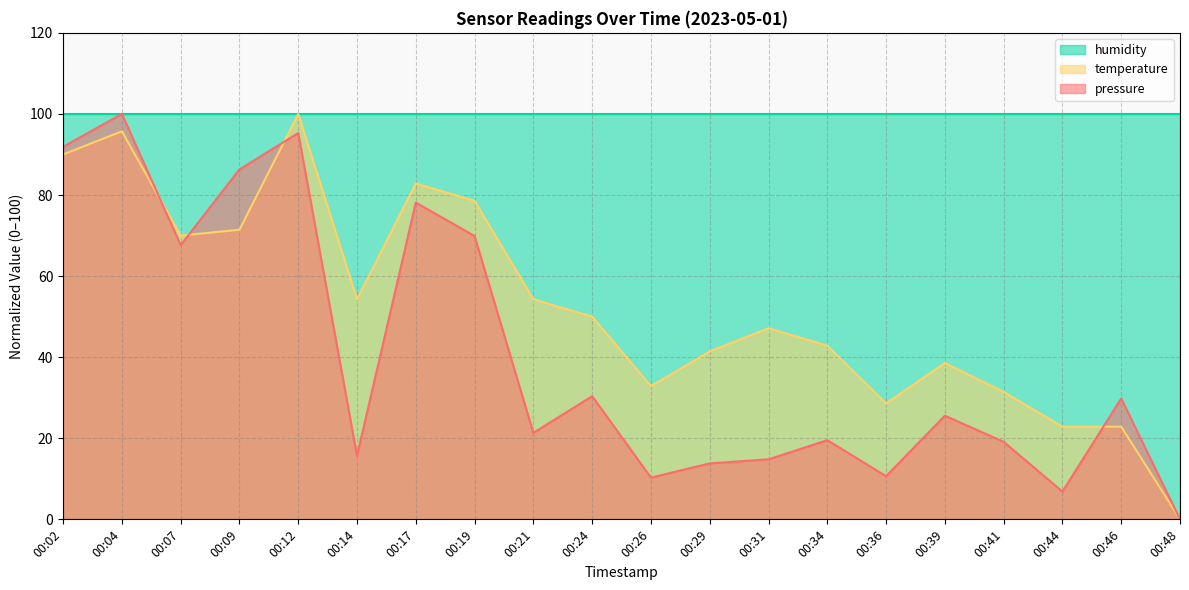

True or false: pressure has more than 2 points higher than both neighbors.

True